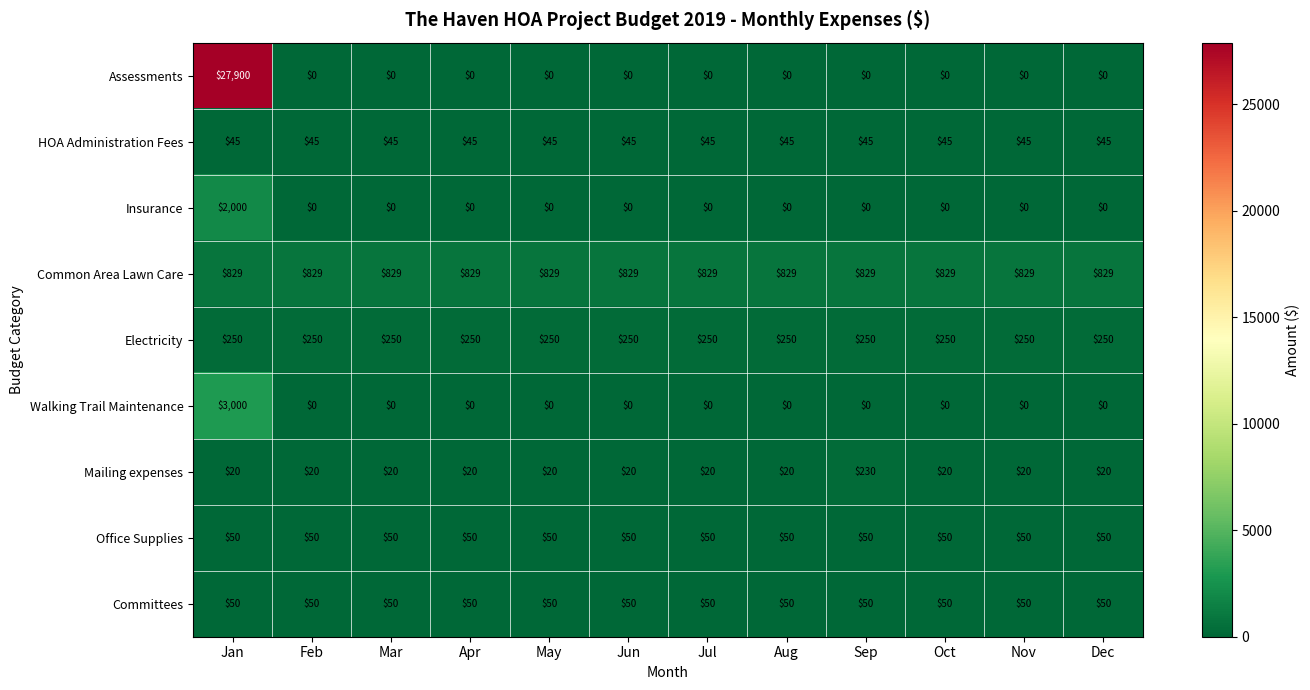

What is the approximate value of Common Area Lawn Care at Aug?

829